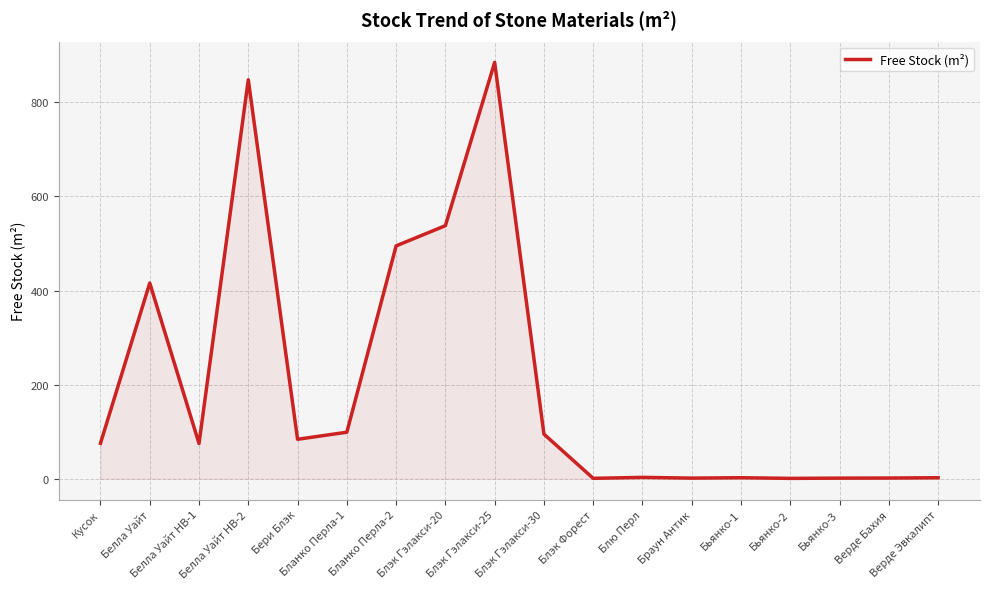

At which category does the data reach its first local peak?

Белла Уайт